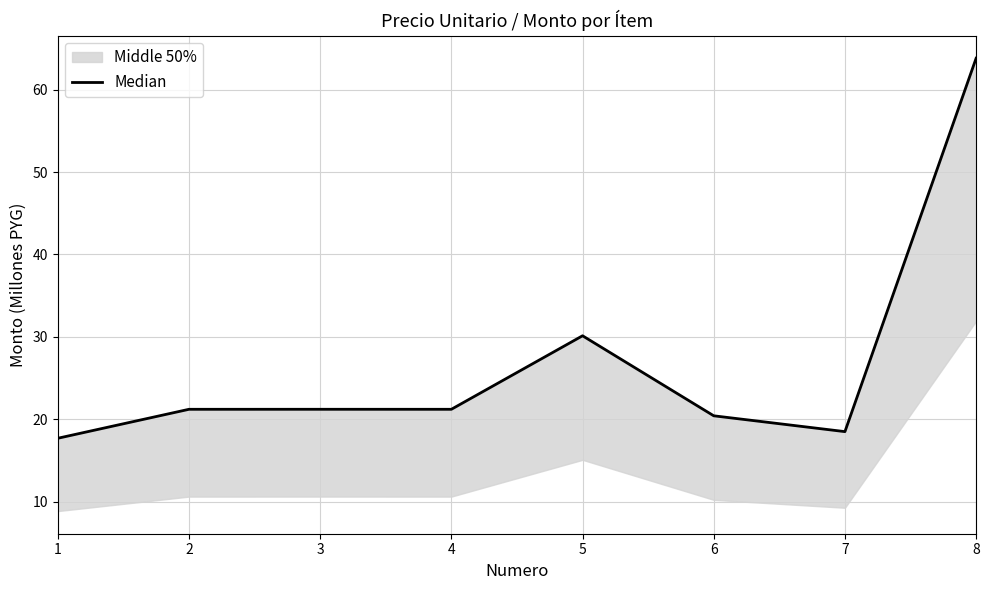

What is the value of the 6th point from the left?

20.4